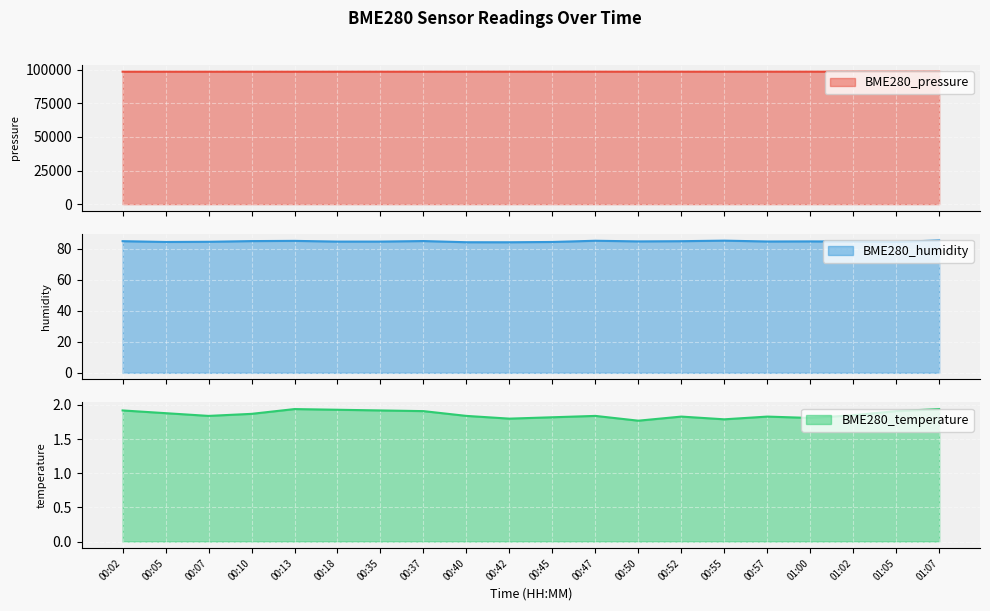

Does the chart display data point markers on the line(s)?

No